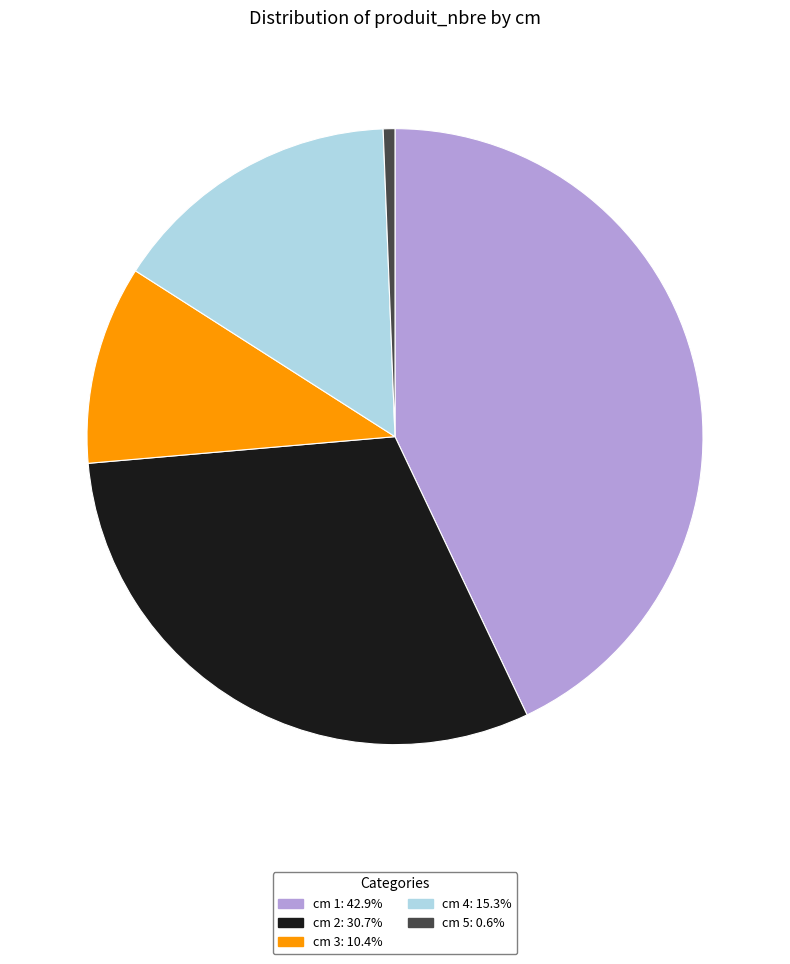

What is the ratio of the value at cm 3: 10.4% to the value at cm 5: 0.6%?

17.0